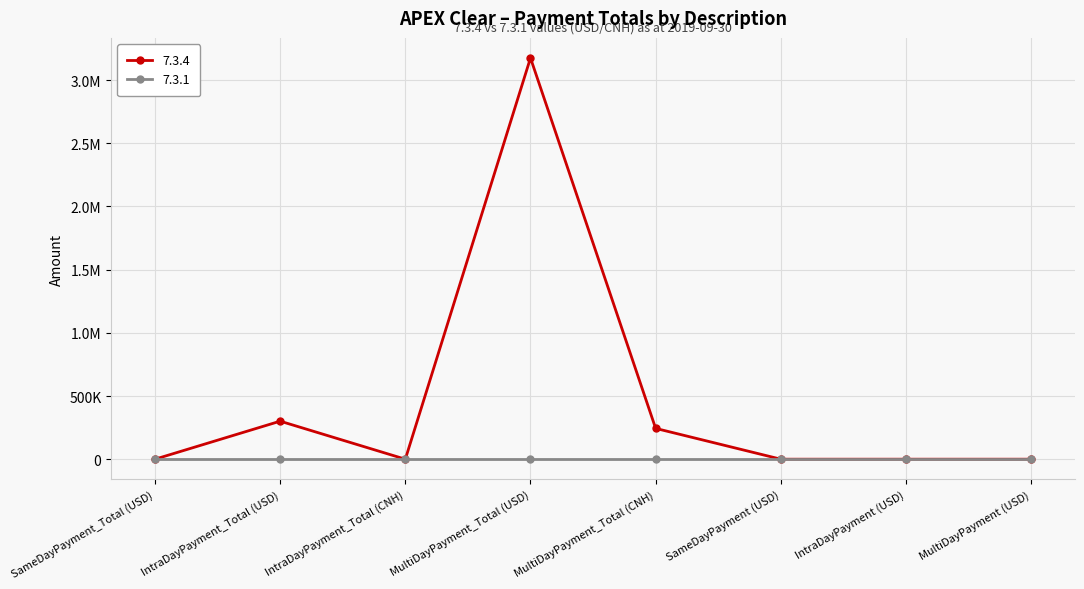

Reading right to left, extract all data points from this chart.

MultiDayPayment (USD)=0.0	IntraDayPayment (USD)=0.0	SameDayPayment (USD)=0.0	MultiDayPayment_Total (CNH)=243764.0	MultiDayPayment_Total (USD)=3175669.2	IntraDayPayment_Total (CNH)=0.0	IntraDayPayment_Total (USD)=300958.3	SameDayPayment_Total (USD)=0.0